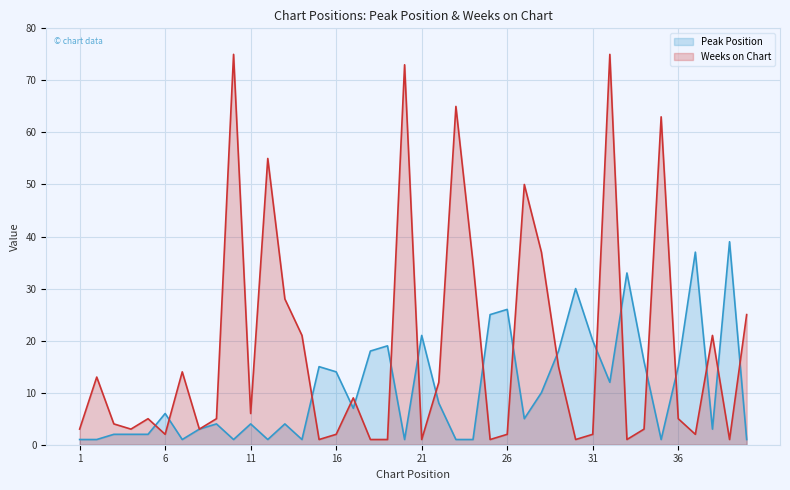

How many lines are shown in the chart?

2